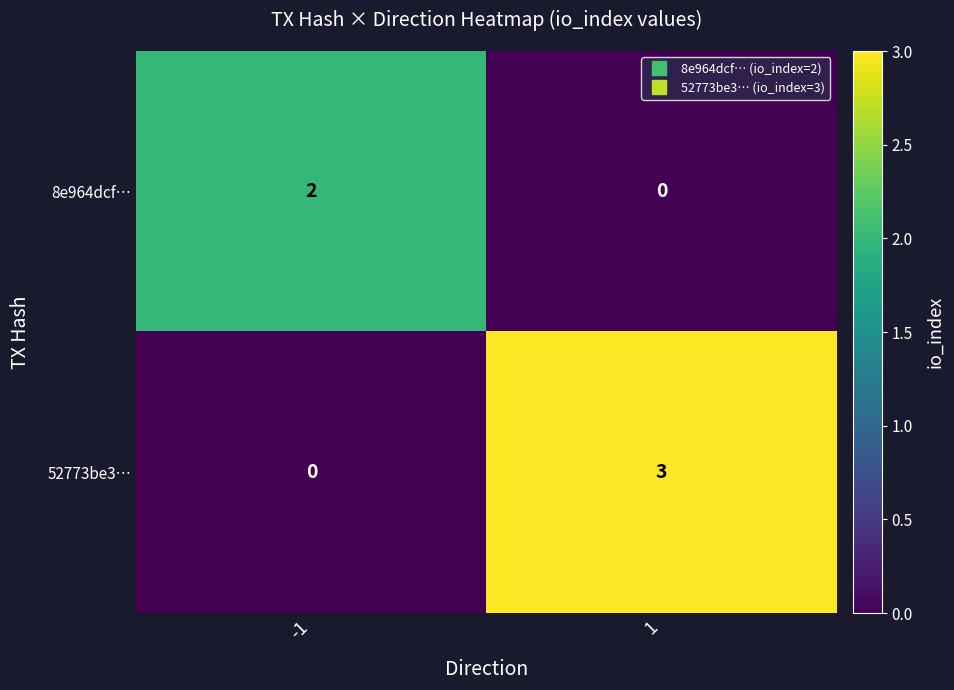

Which series has the largest total across all categories?

52773be3…